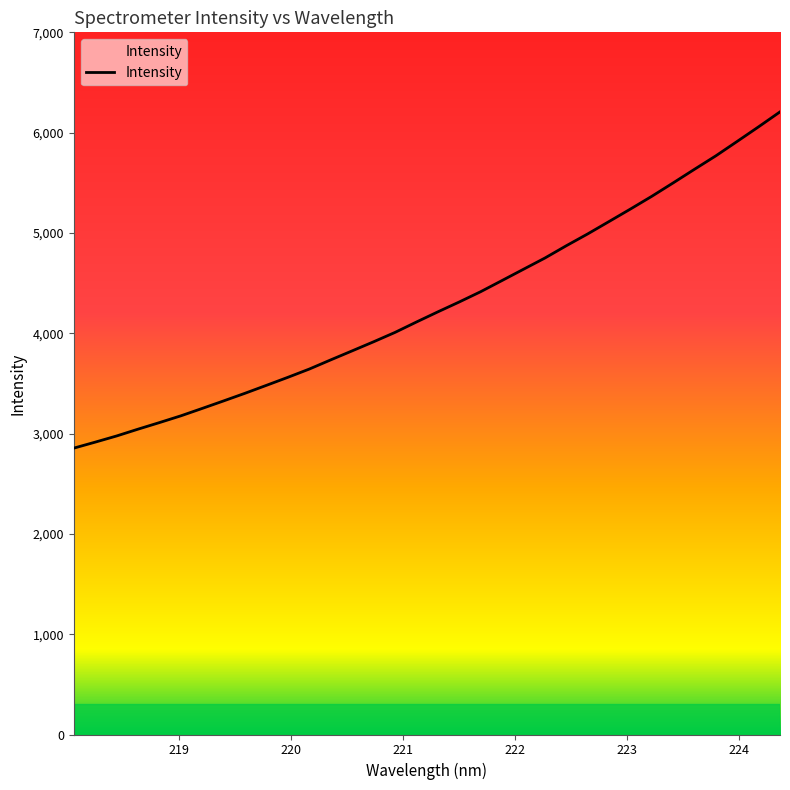

What is the difference between the maximum and minimum values?

3352.2